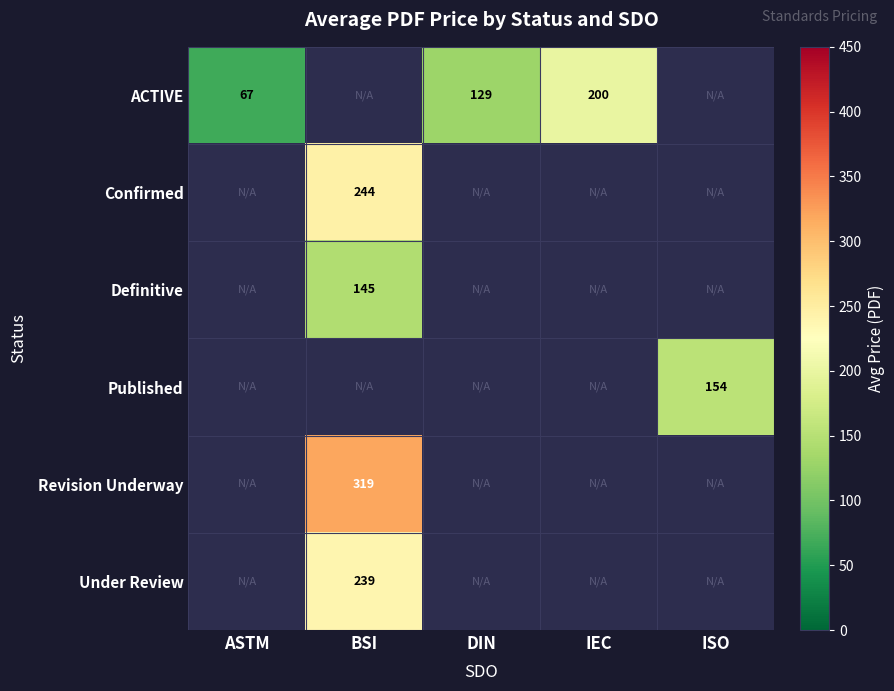

Which label corresponds to the largest value in the chart?

BSI